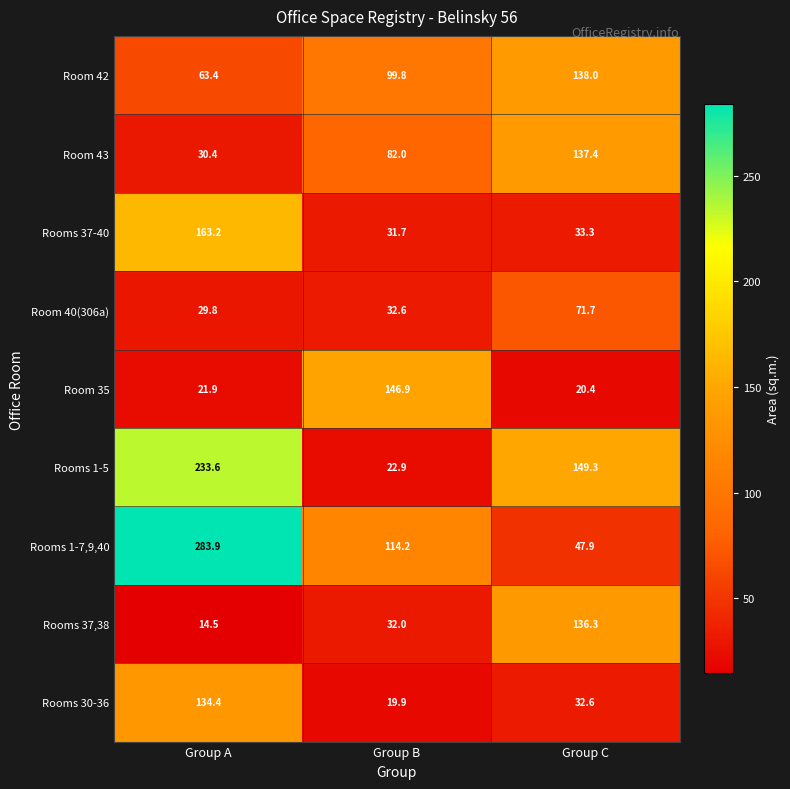

What is the difference between the second highest and minimum values in the Room 40(306a) series?

2.8